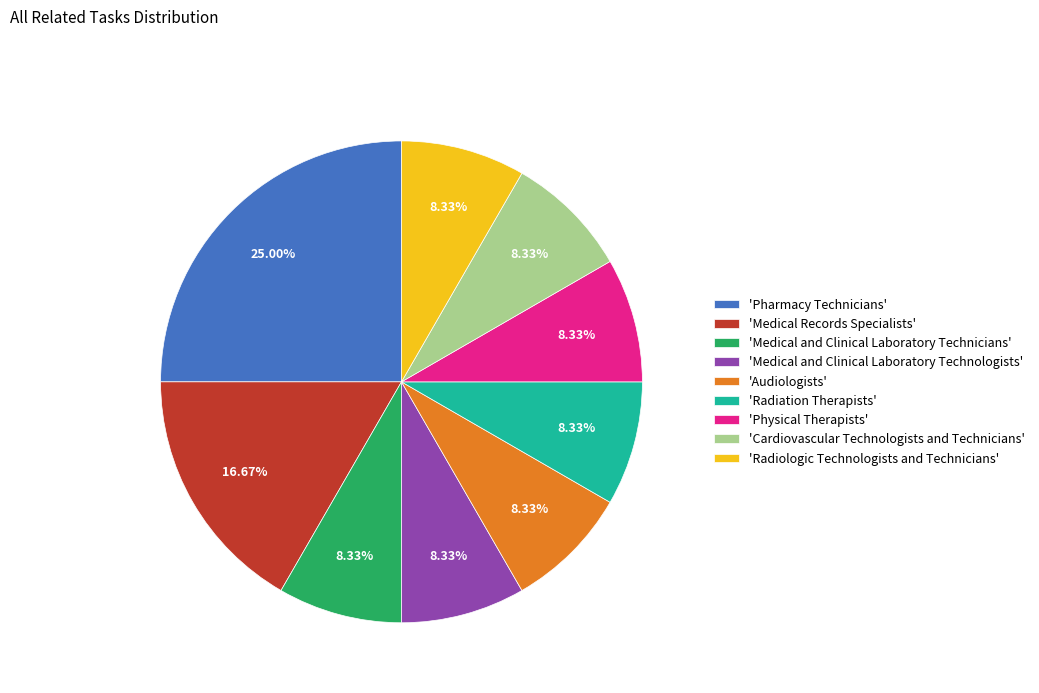

Which slice is the largest?

'Pharmacy Technicians'